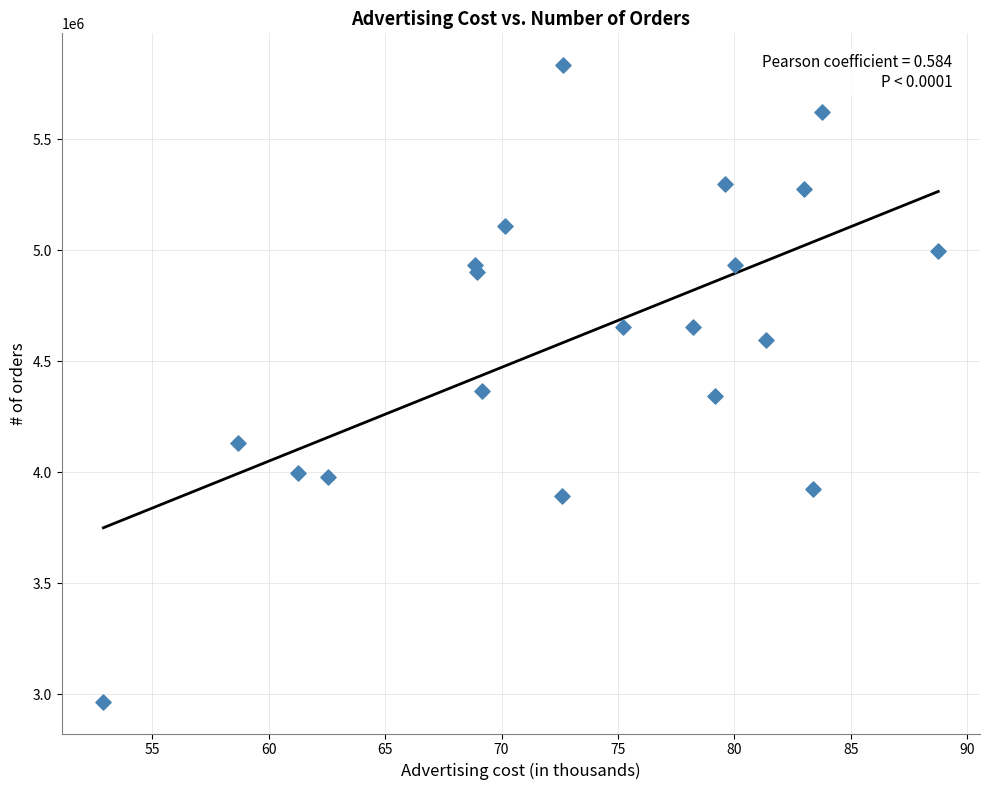

What is the range of Y values (max minus min)?

2867000